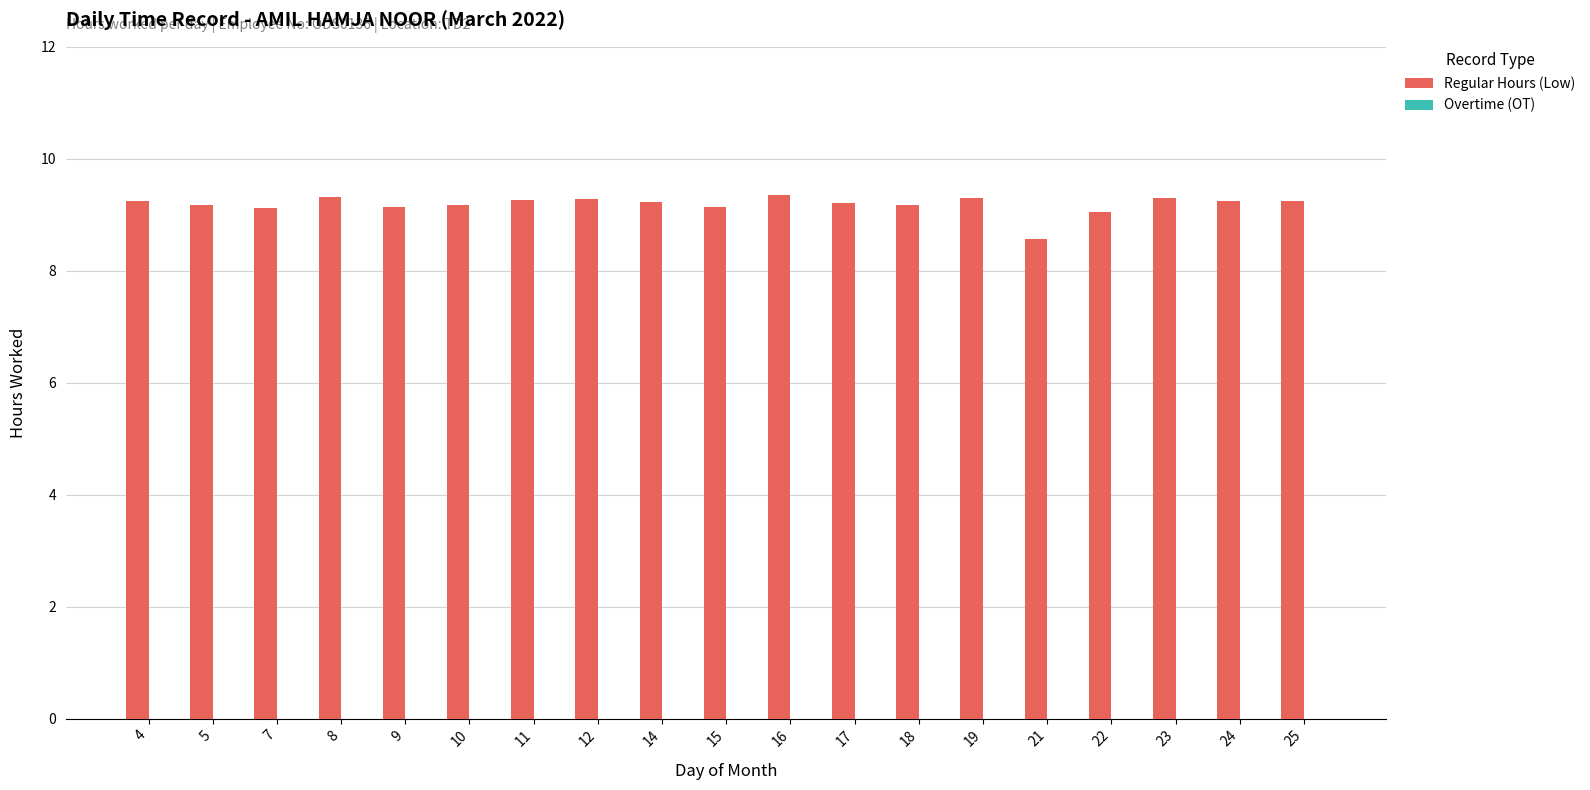

Is it true that the value at 14 is 9.2?

True